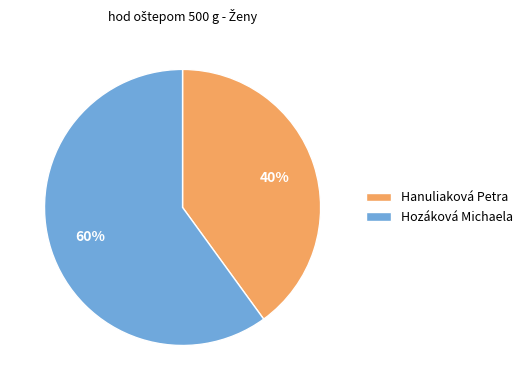

Is the sum of Hozáková Michaela and Hanuliaková Petra greater than half?

Yes